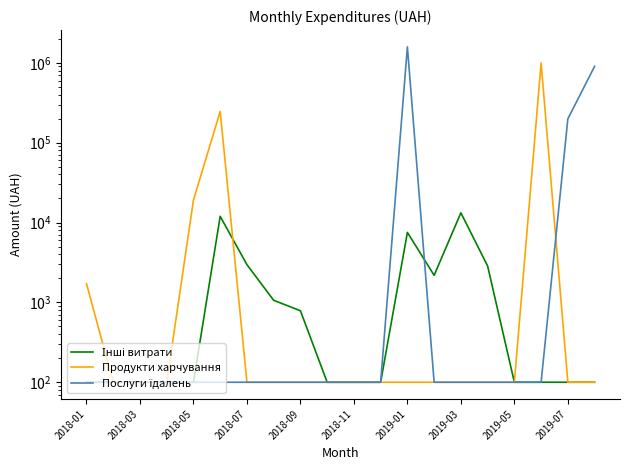

How many series are shown in this chart?

3